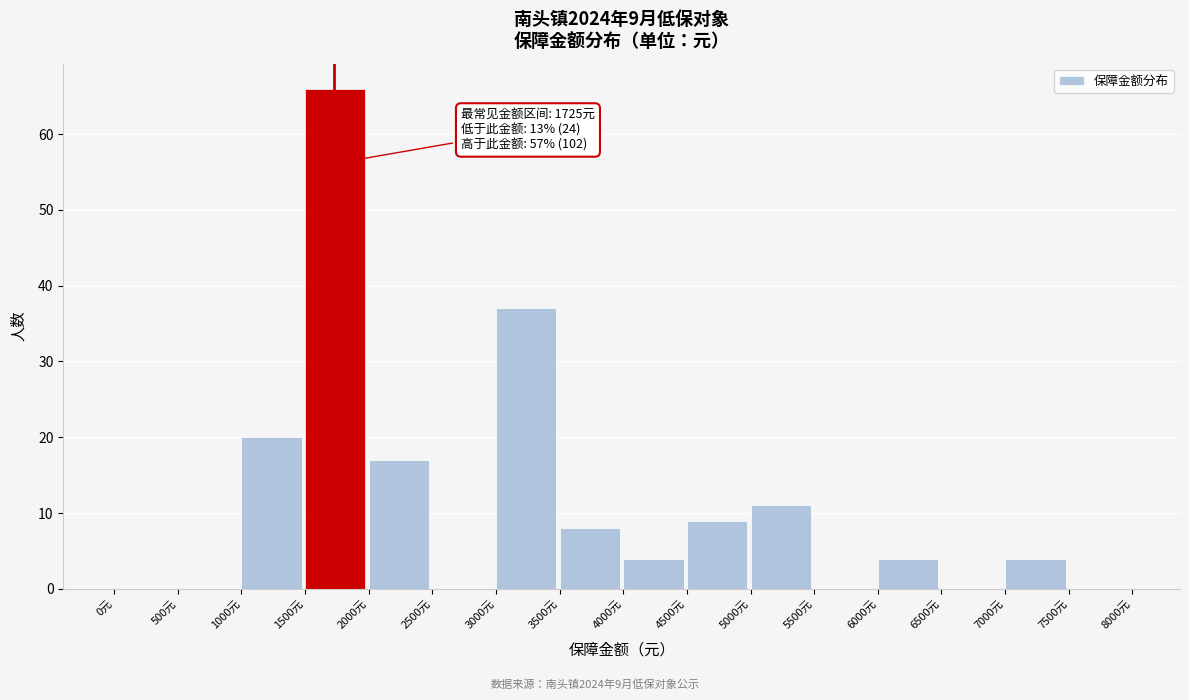

Over which range of the x-axis is the bar tallest?

1500 to 2000